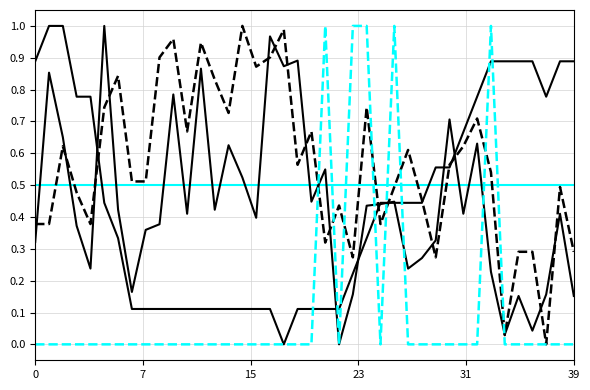

Does the chart have visible grid lines?

Yes